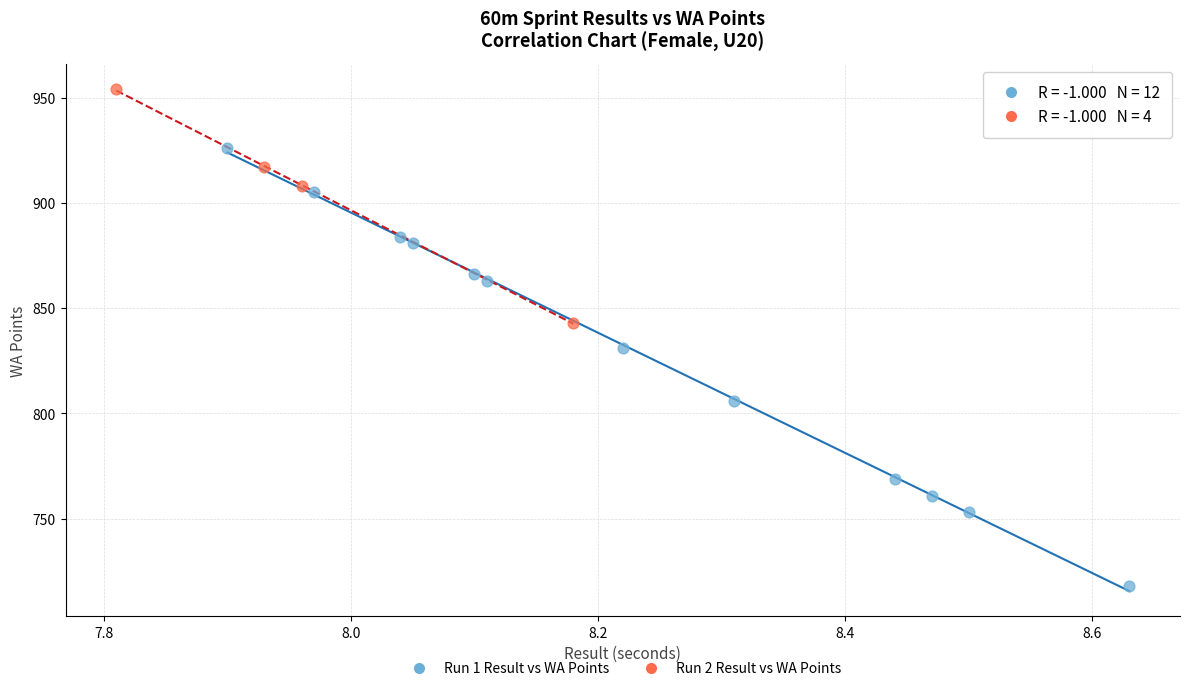

Which series has the widest spread of Y values?

Run 1 Result vs WA Points